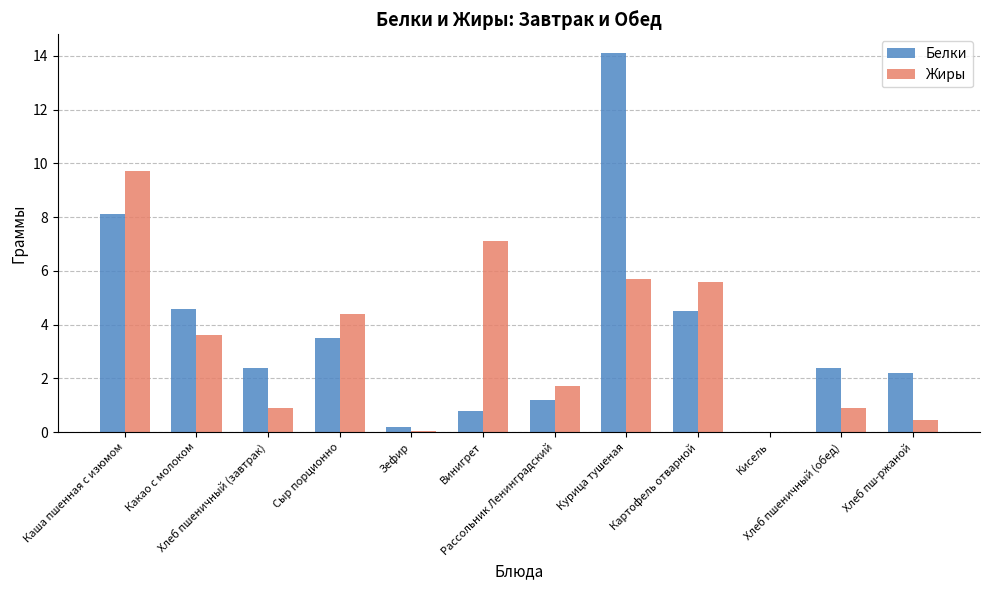

What is the greatest value displayed?

14.1